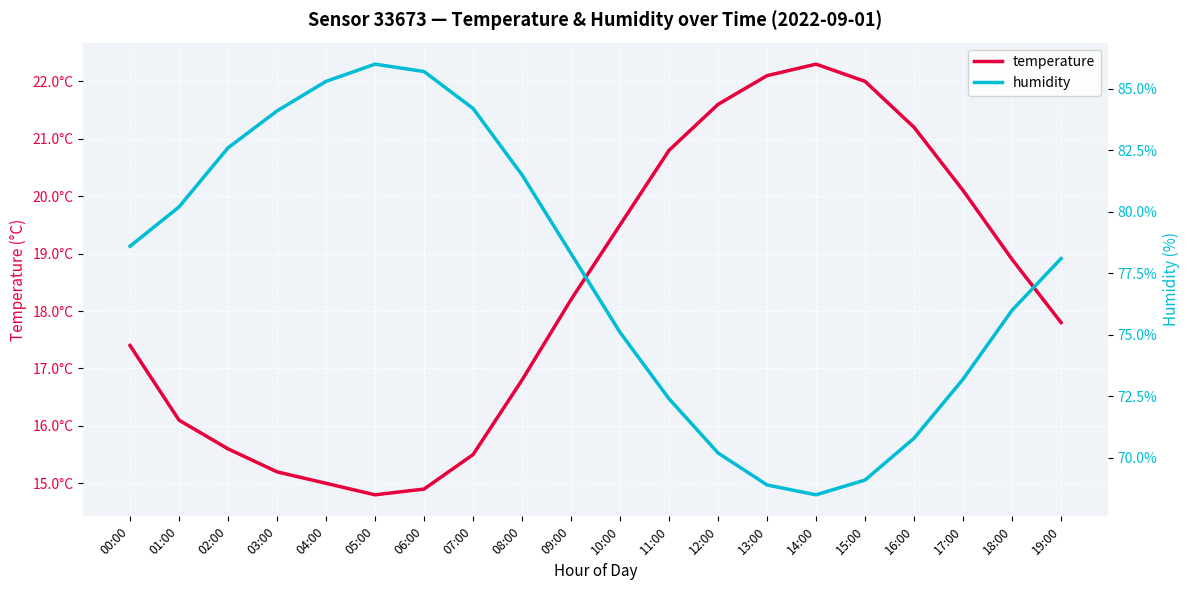

Which has a higher value, 19:00 or 03:00?

19:00